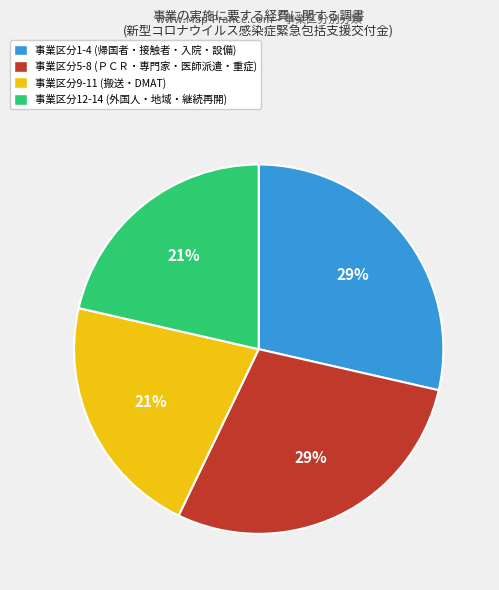

Is there a majority slice in this chart?

No